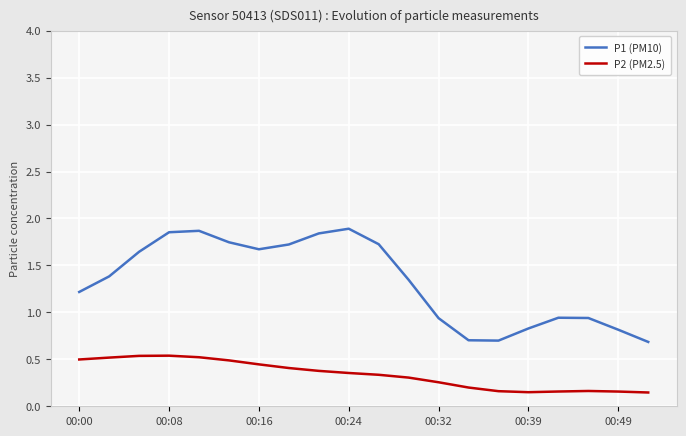

What is the difference between the maximum and minimum values in the P1 (PM10) series?

1.2